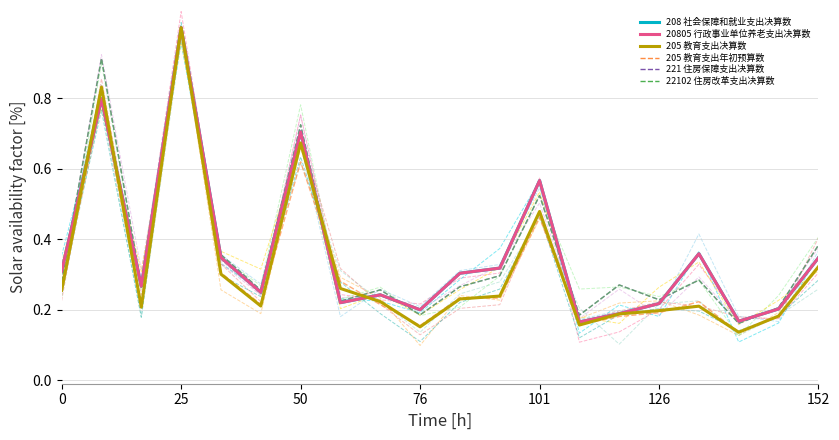

True or false: 221 住房保障支出决算数 has a value of 0.9 at 101.

False